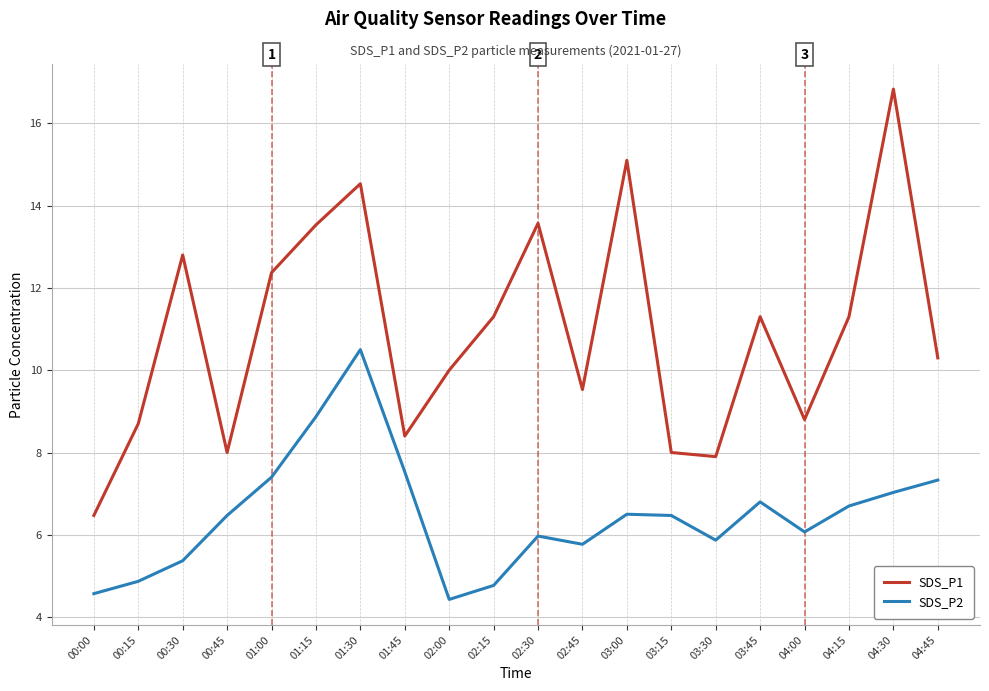

What is the total value across all series at 02:00?

14.4